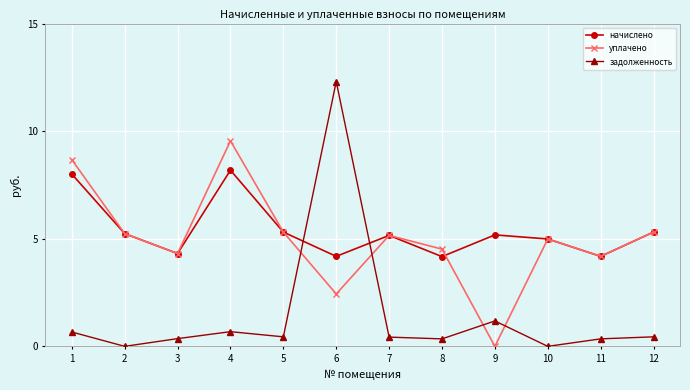

What is the minimum value for начислено?

4.2